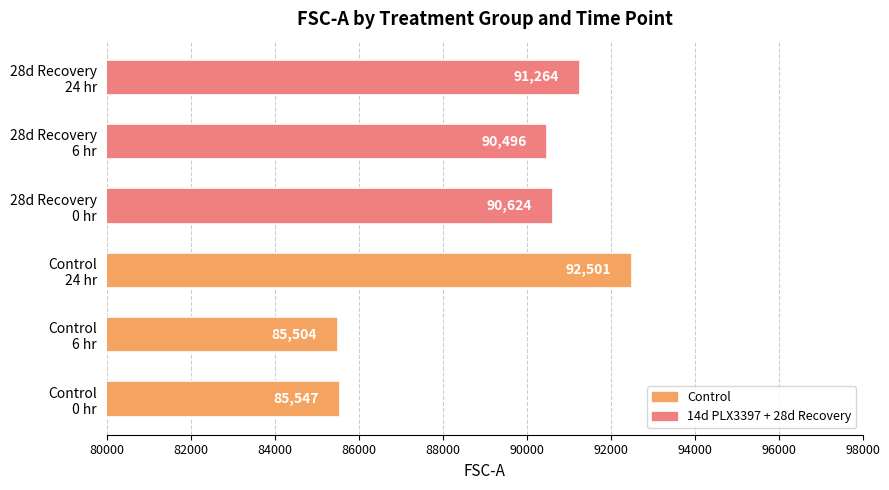

What is the smallest value displayed?

85504